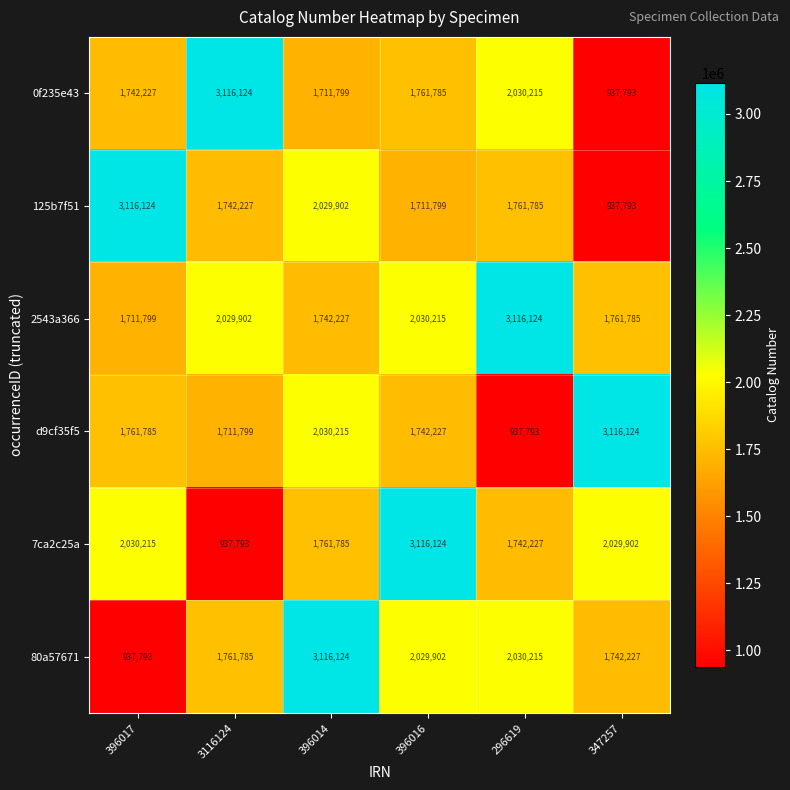

What is the greatest value displayed?

3116124